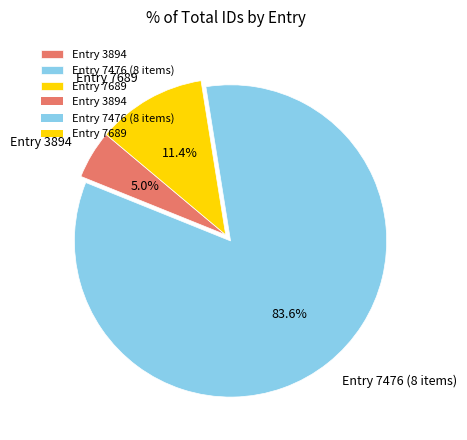

How many slices are in this pie chart?

3